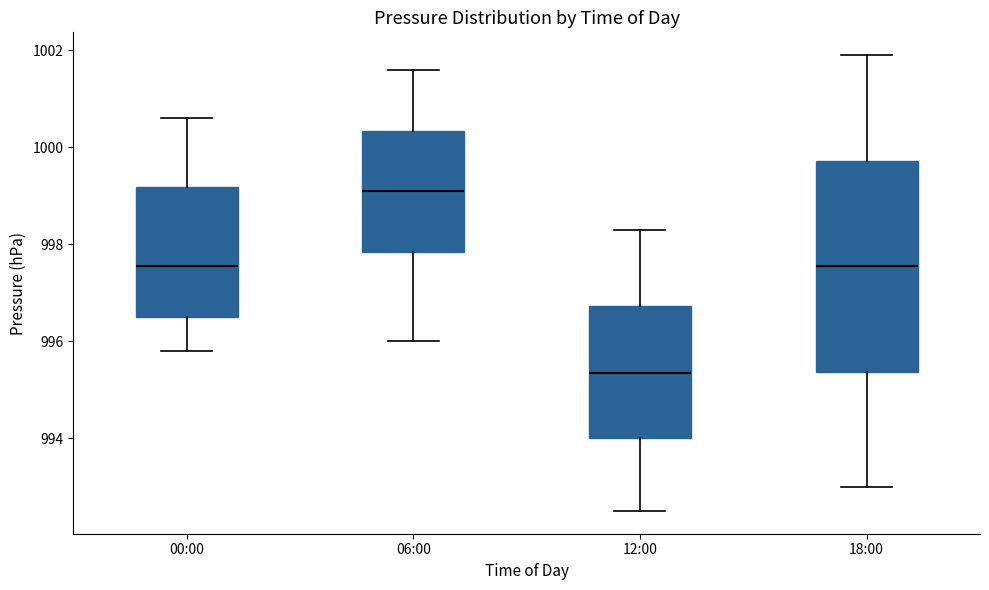

Reading left to right, read every box against the y-axis: the position of its median line, the range the box covers, and the ends of its whiskers. The values are not printed on the chart, so give them approximately, as read against the axis.

00:00: median 997.6, box 996.6 to 999.2, whiskers 995.8 to 1000.6
06:00: median 999.2, box 997.8 to 1000.4, whiskers 996.0 to 1001.6
12:00: median 995.4, box 994.0 to 996.8, whiskers 992.6 to 998.4
18:00: median 997.6, box 995.4 to 999.8, whiskers 993.0 to 1002.0